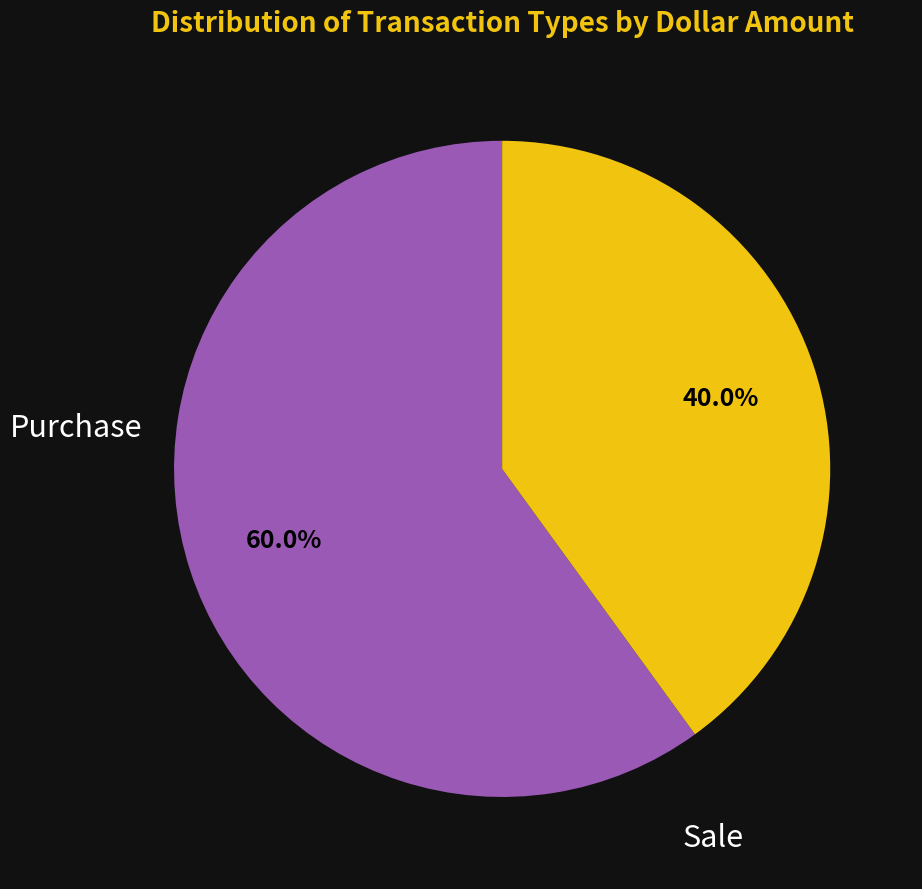

To the nearest percent, what is the difference between the largest and smallest slice percentages?

20%